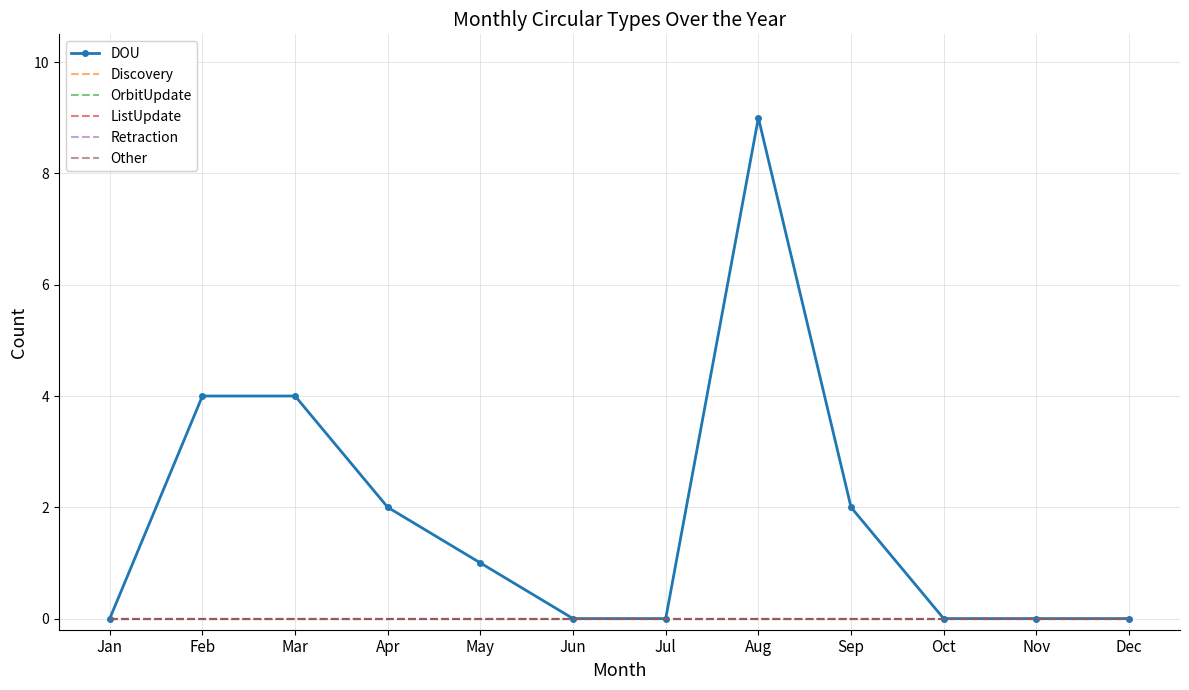

Which series has the largest total across all categories?

DOU